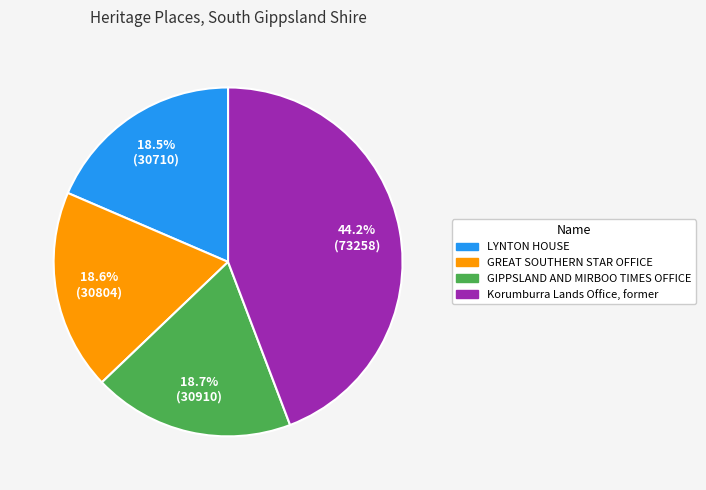

Which slice is the largest?

Korumburra Lands Office, former